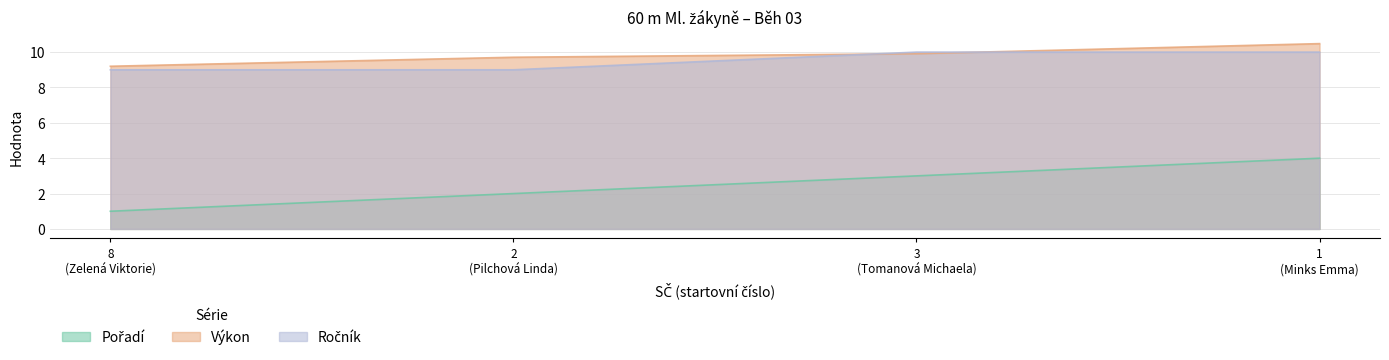

What is the minimum value shown in the chart?

1.0